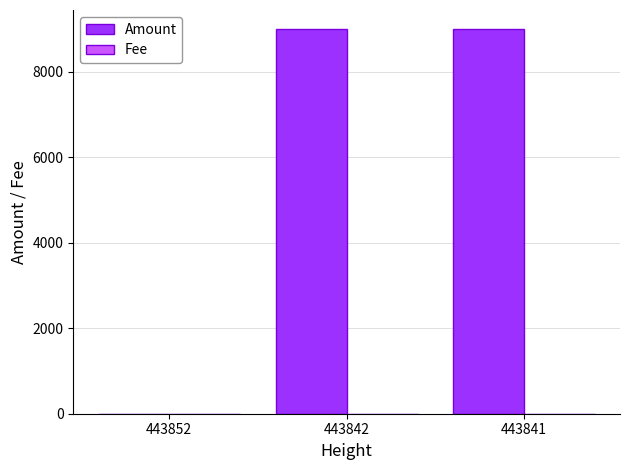

Count the number of categories in the chart.

3